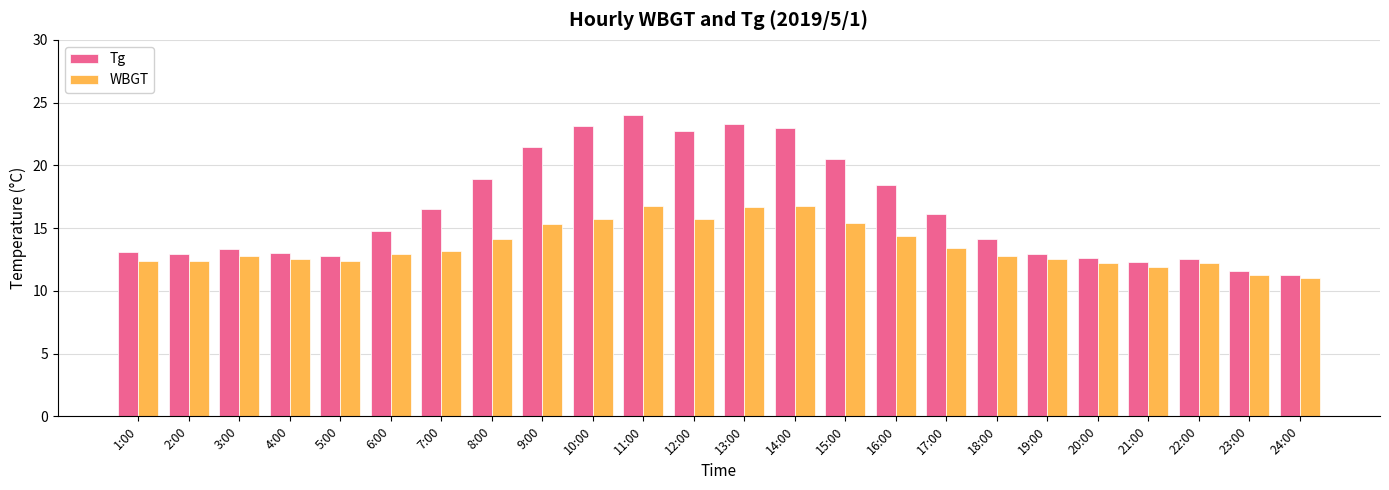

What is the sum of all WBGT values?

326.8